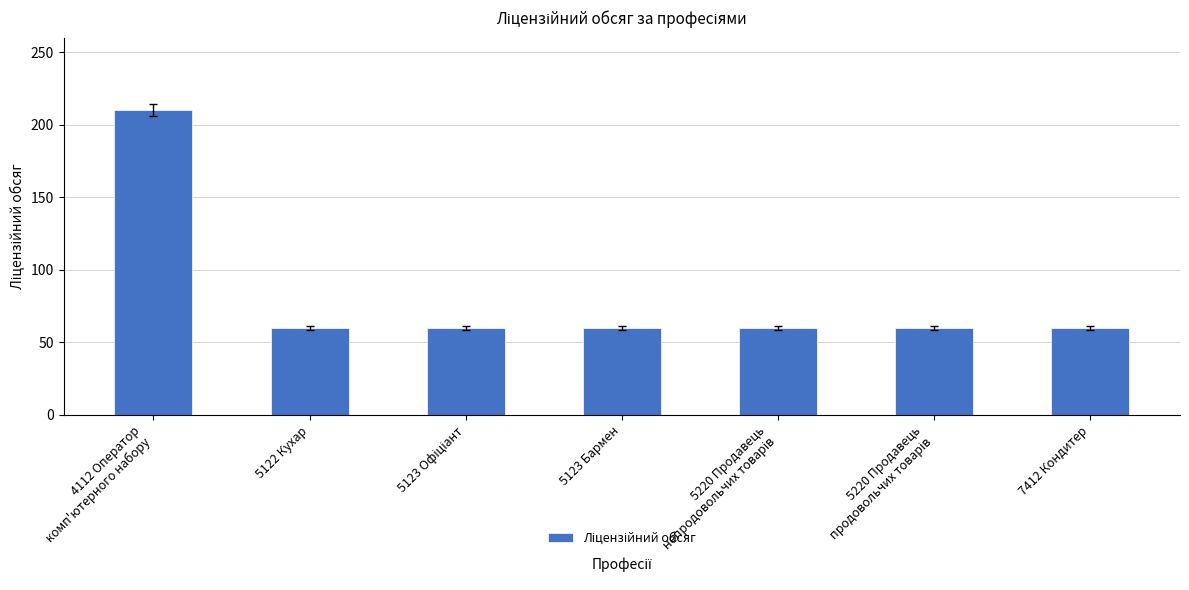

The value at 5122 Кухар is 93. True or false?

False